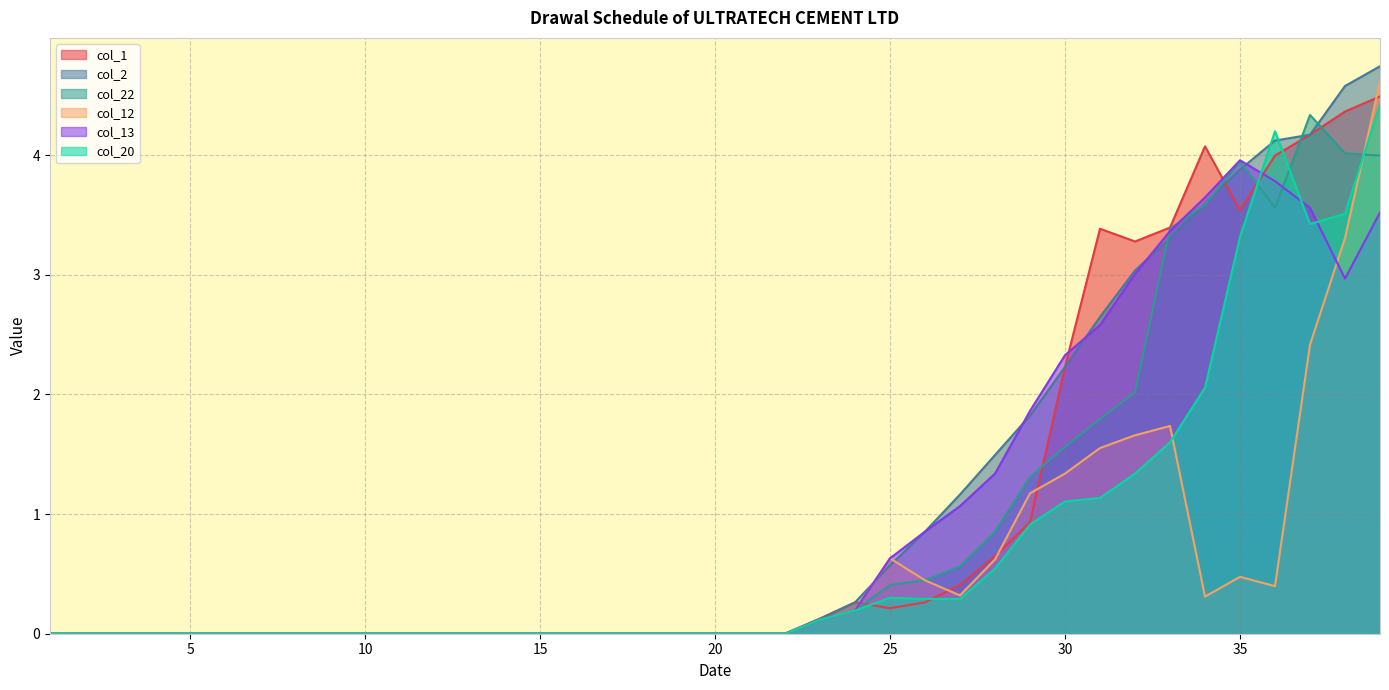

True or false: col_22 and col_12 cross at least once.

True